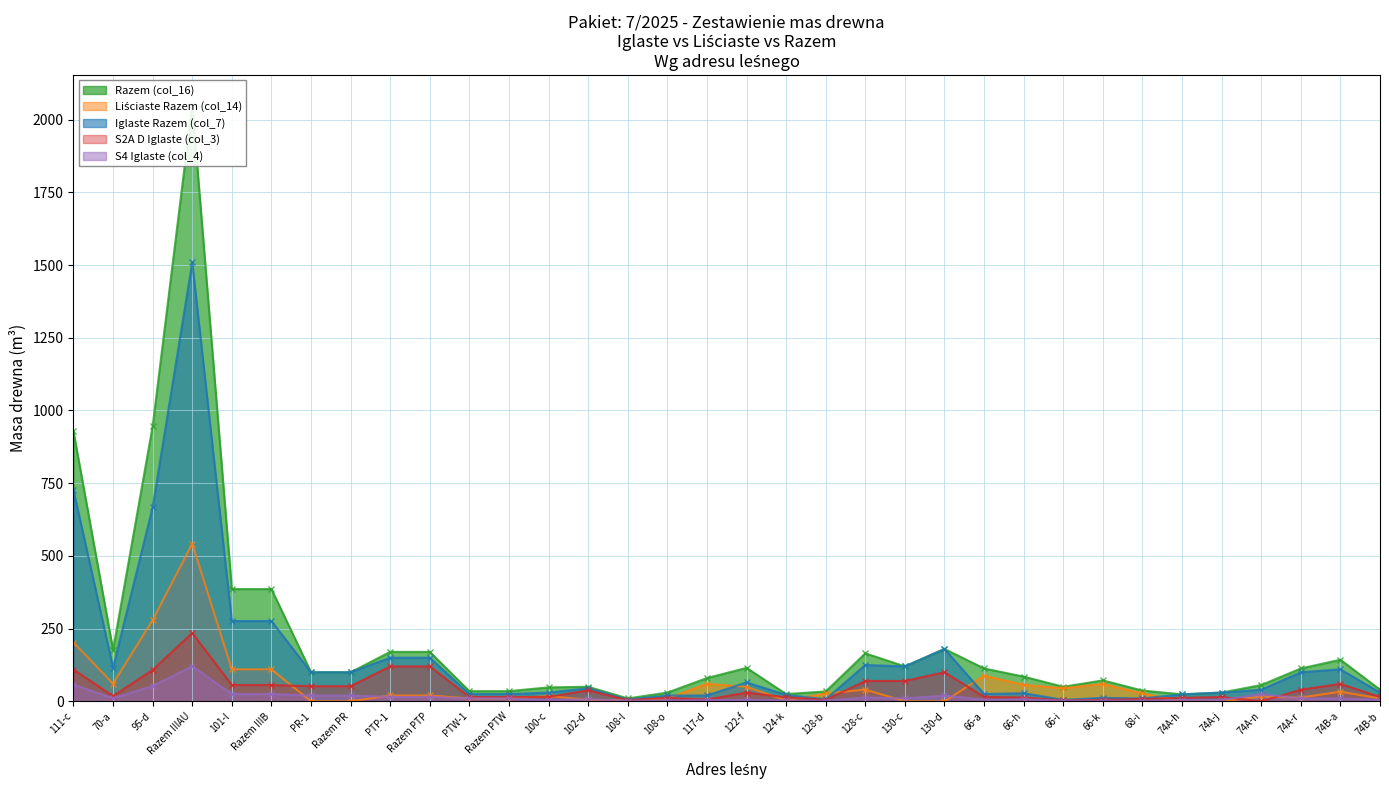

What is the difference between the maximum and minimum values in the S4 Iglaste (col_4) series?

119